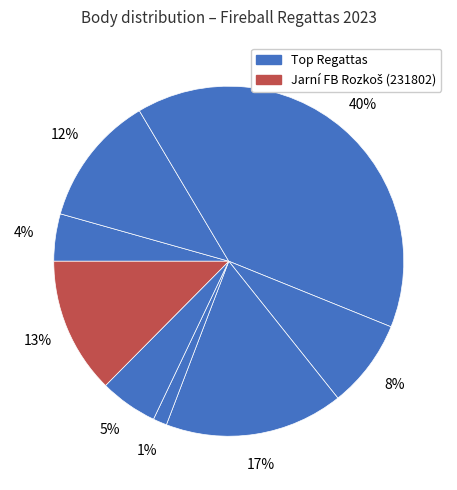

Count the number of slices in the pie.

8